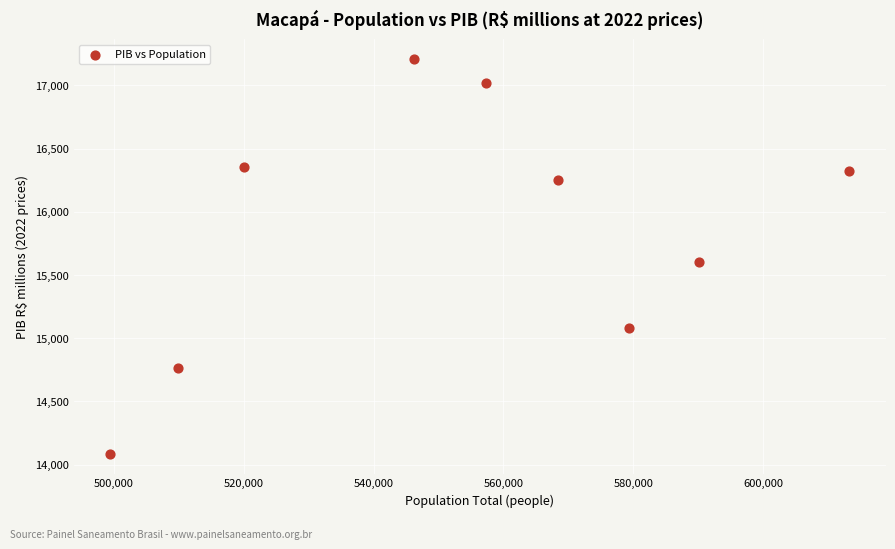

What is the average Y value?

15853.6